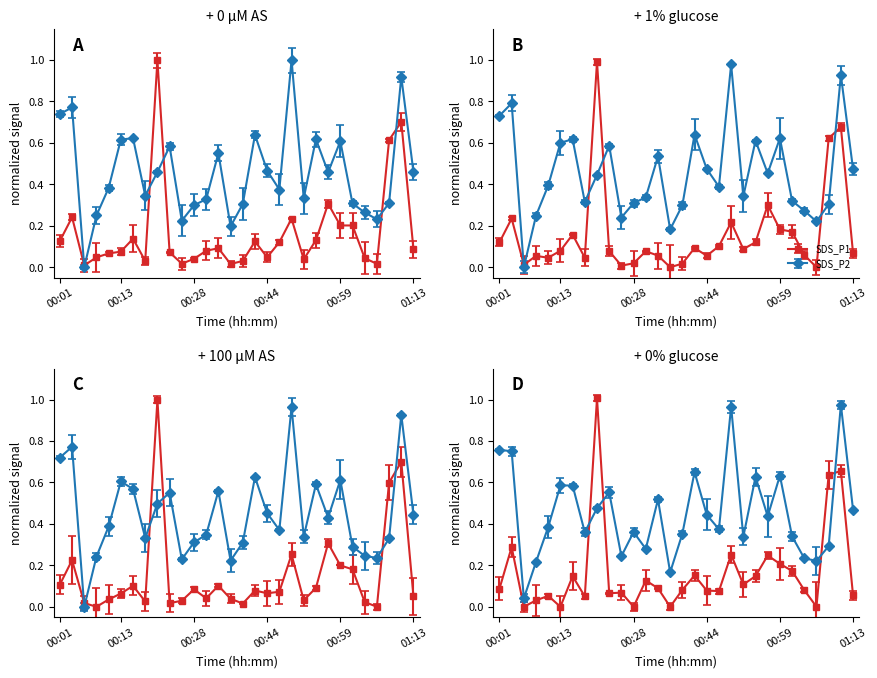

At which category does SDS_P2 reach its first local peak?

00:03